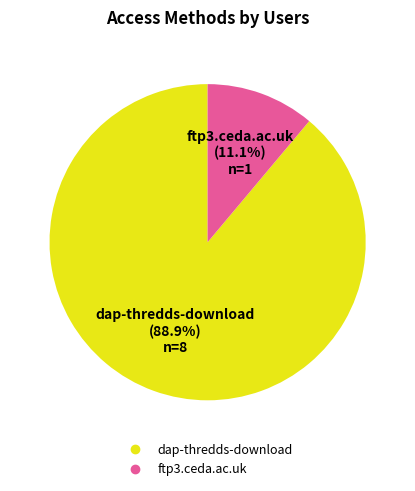

What percentage do dap-thredds-download and ftp3.ceda.ac.uk together represent?

100.0%